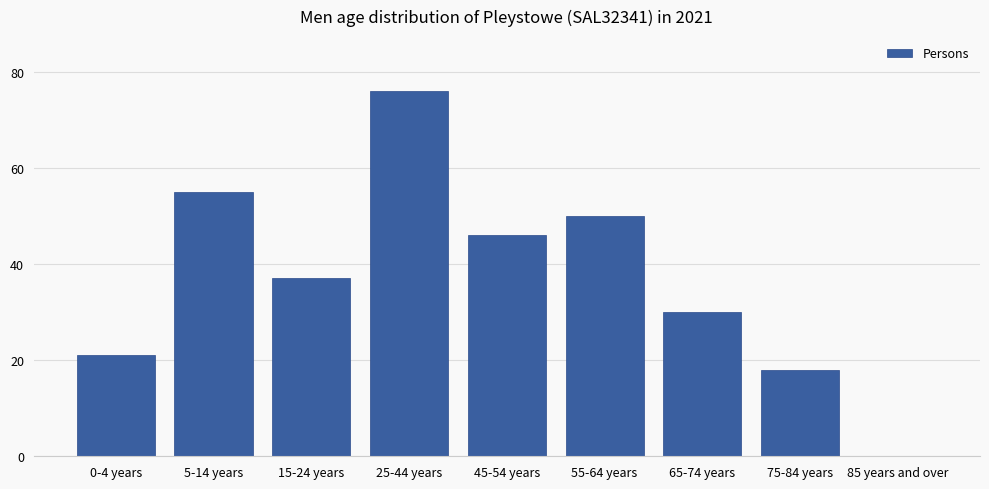

Reading right to left, list all the values displayed in this chart.

85 years and over=0	75-84 years=18	65-74 years=30	55-64 years=50	45-54 years=46	25-44 years=76	15-24 years=37	5-14 years=55	0-4 years=21